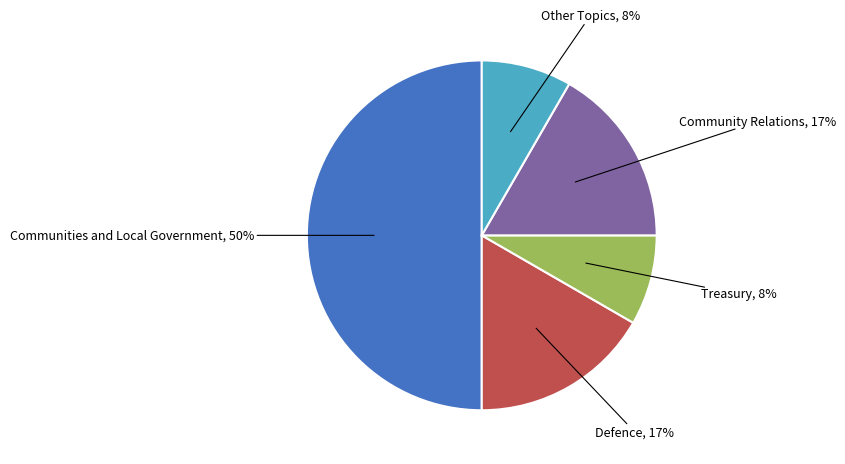

Approximately how many times larger is the value at Treasury compared to Defence?

0.5